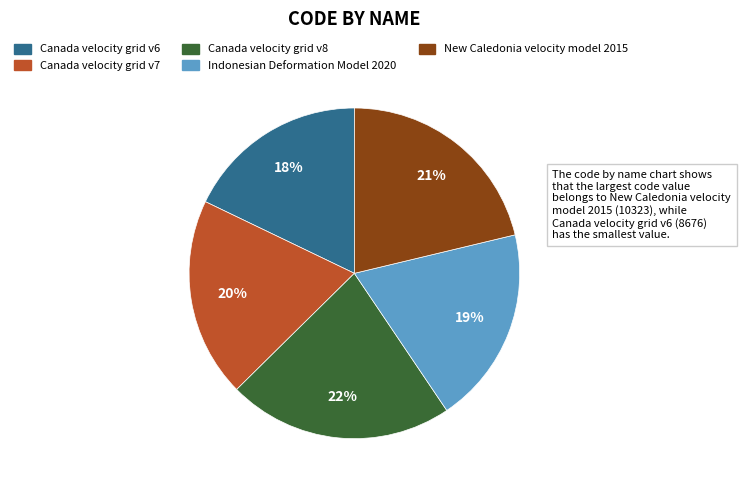

How many slices are in this pie chart?

5